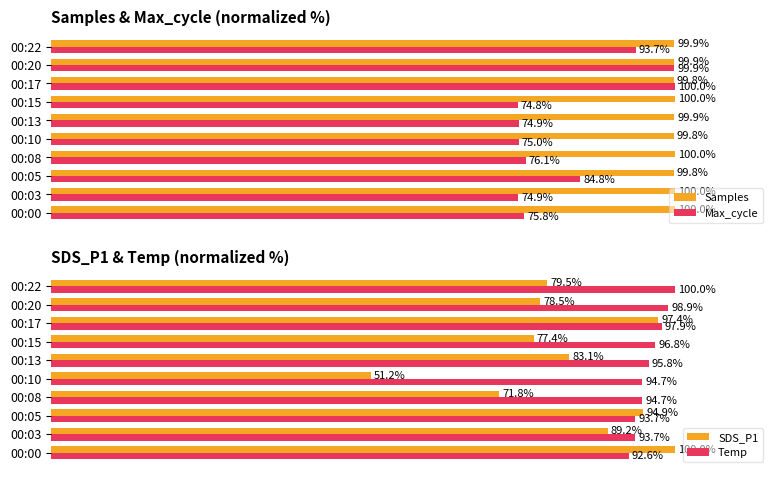

How many bars are there in total?

40